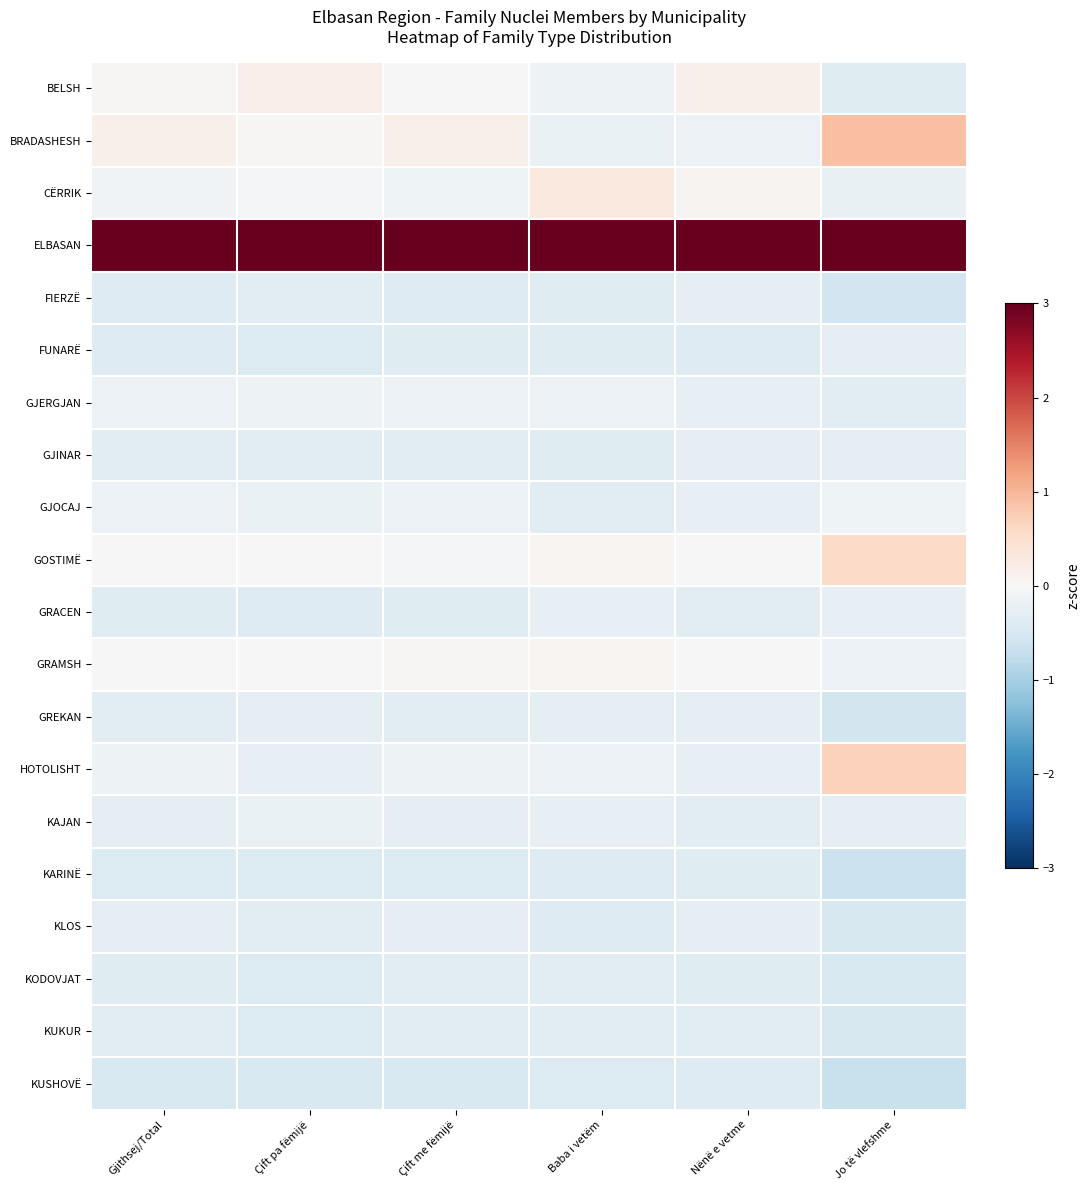

Which series changed the most between Çift pa fëmijë and Nënë e vetme?

BRADASHESH